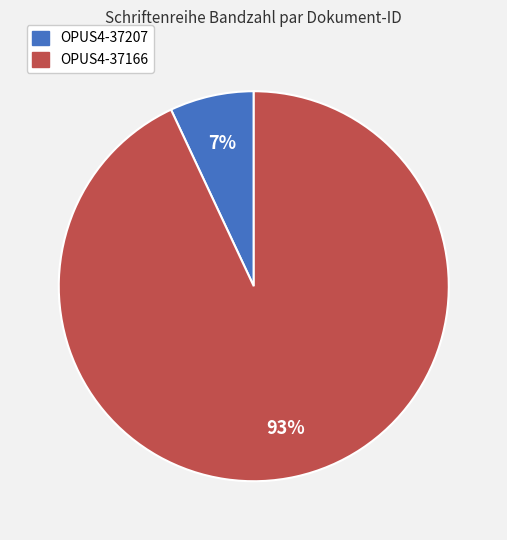

Is it true that OPUS4-37166 is 99% of the pie?

False